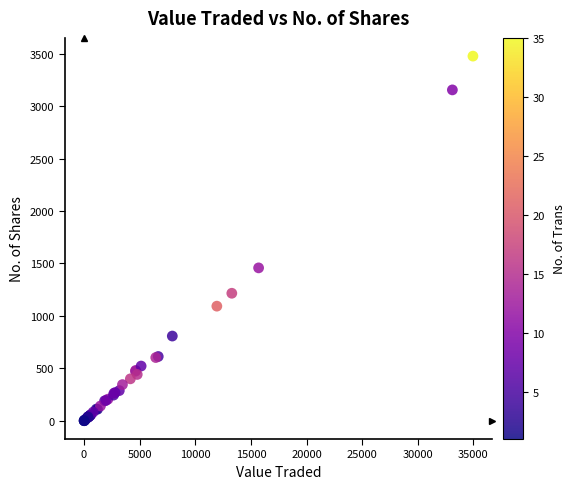

What Y value in the scatter plot is closest to 1739?

1458